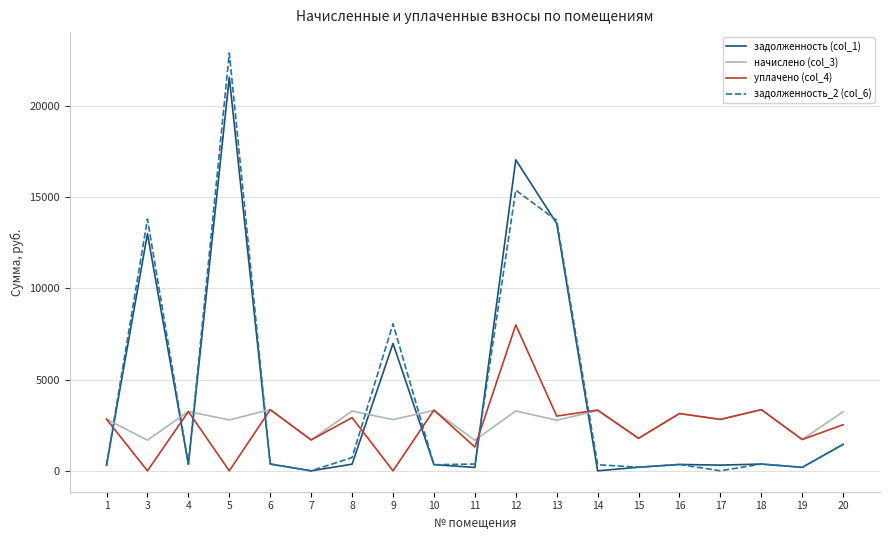

What are all the series names shown in the legend?

задолженность (col_1), начислено (col_3), уплачено (col_4), задолженность_2 (col_6)